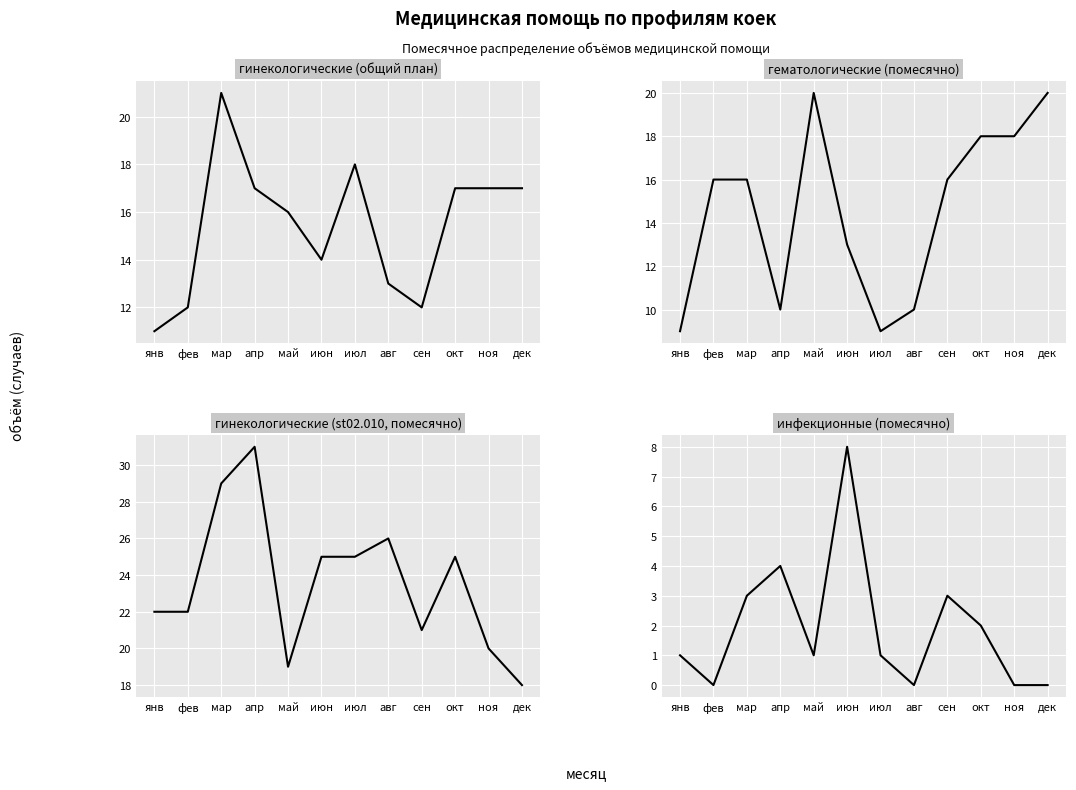

What is the highest value of the инфекционные болезни печени series?

8